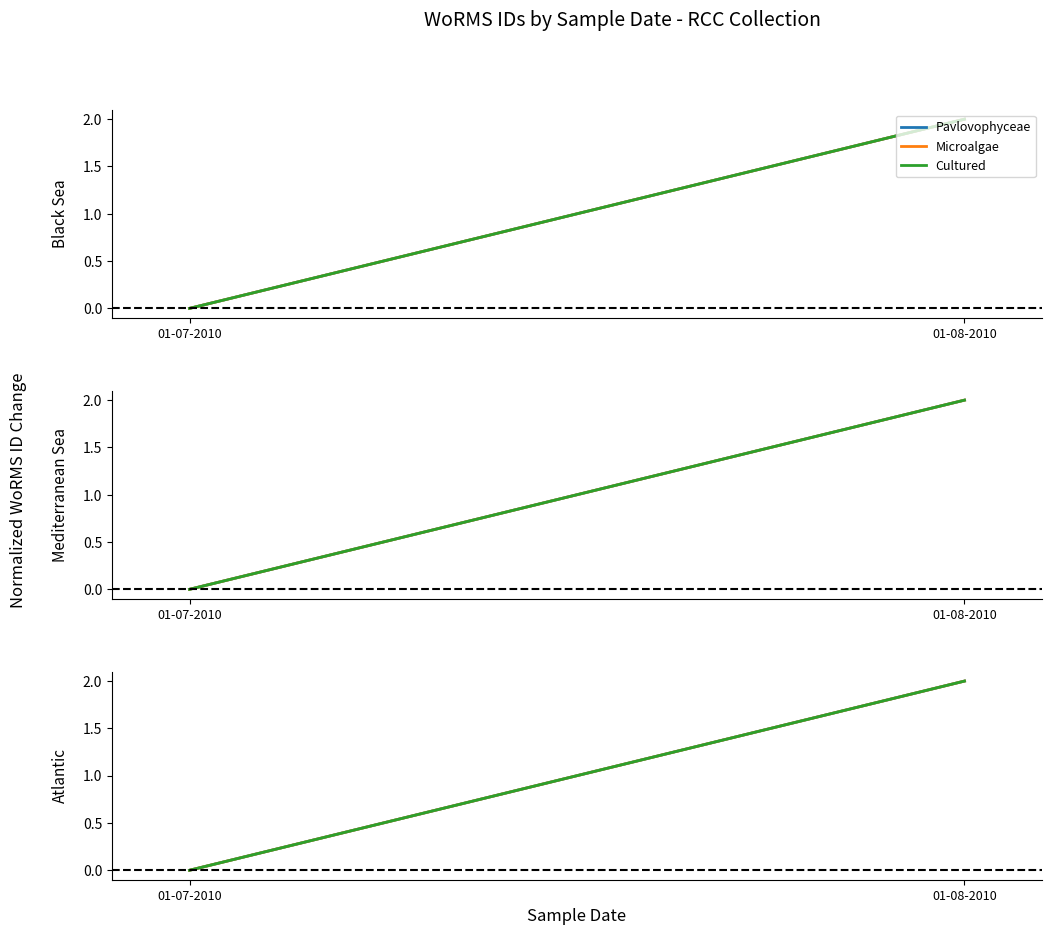

How many lines are shown in the chart?

3